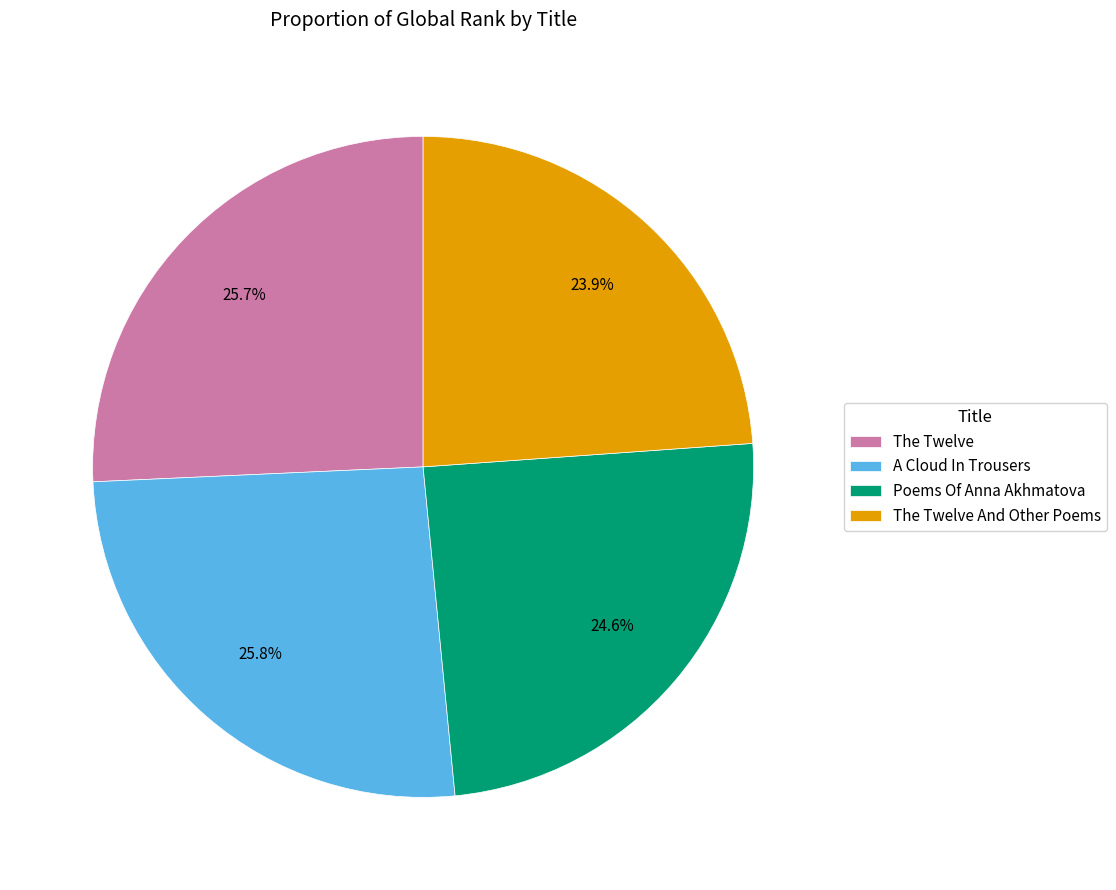

Is it true that A Cloud In Trousers is 21% of the pie?

False